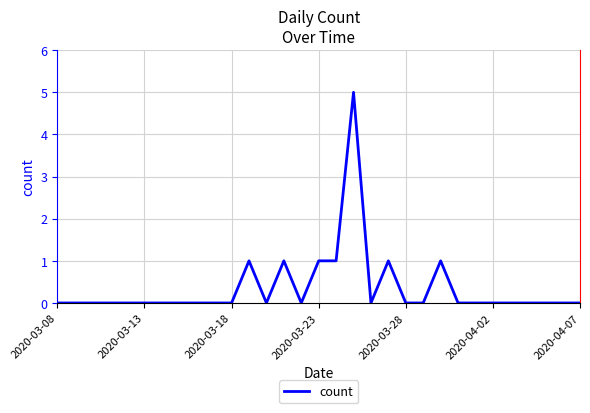

How many categories are shown in the chart?

31